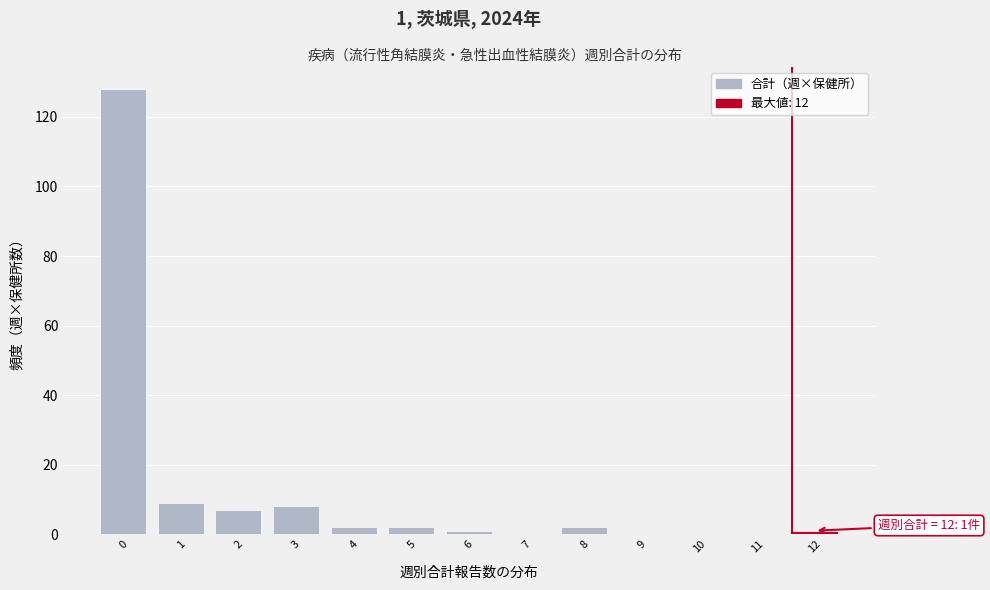

Reading right to left, list all the values displayed in this chart.

12=1	11=0	10=0	9=0	8=2	7=0	6=1	5=2	4=2	3=8	2=7	1=9	0=128